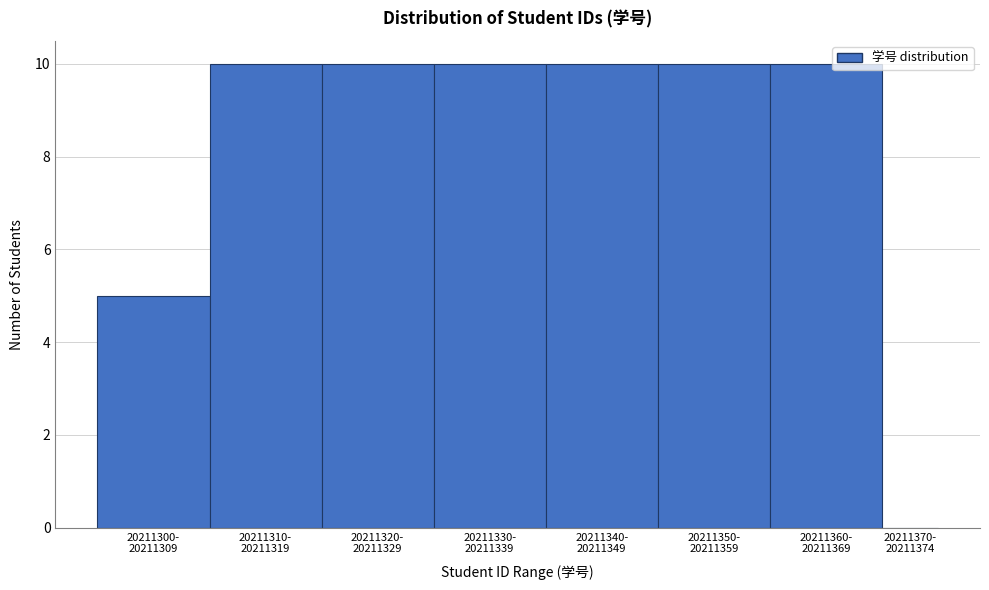

What is the maximum value shown in the chart?

10